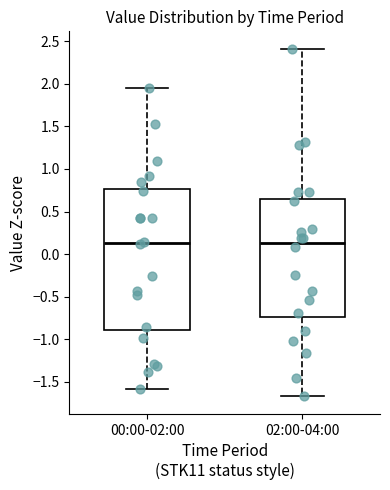

Which box is the tallest, from its lower edge to its upper edge?

00:00-02:00